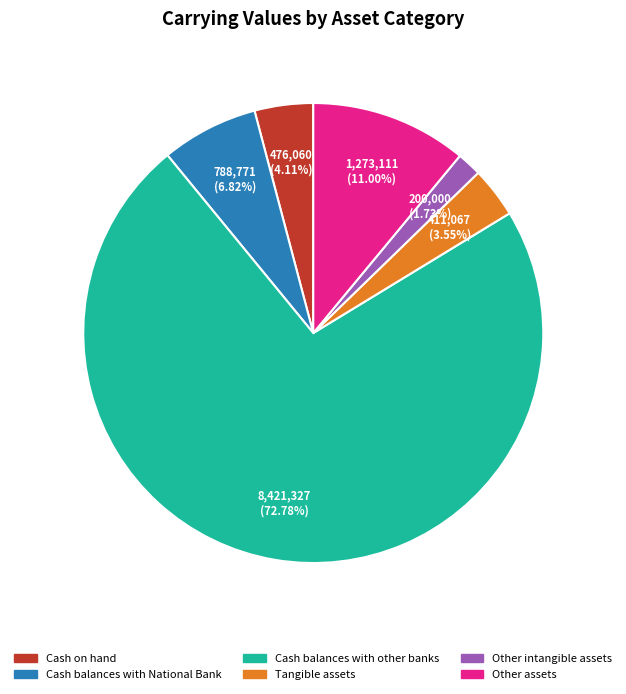

How many segments does this pie chart have?

6